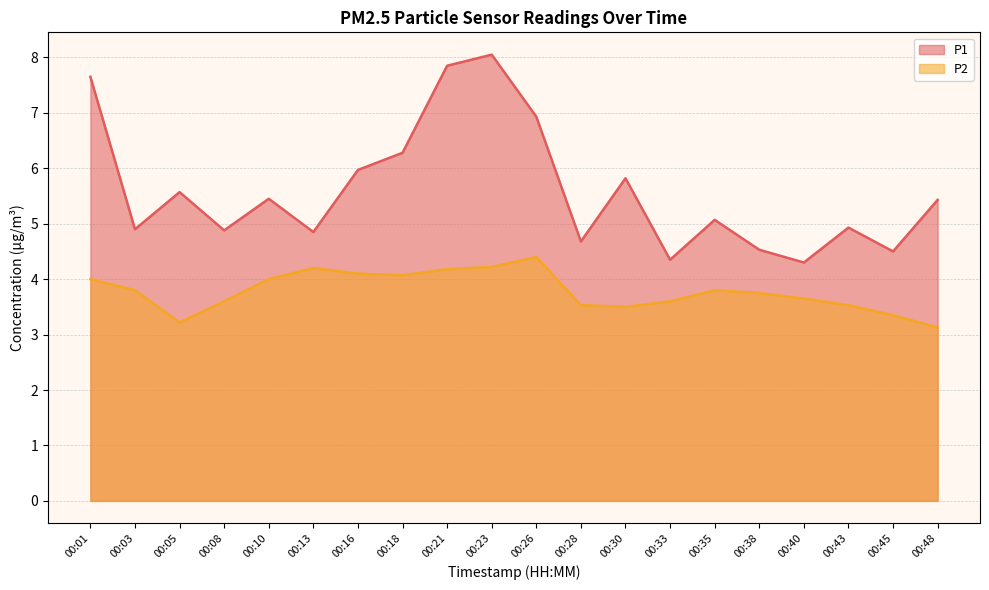

At how many categories does at least one series exceed 4?

20